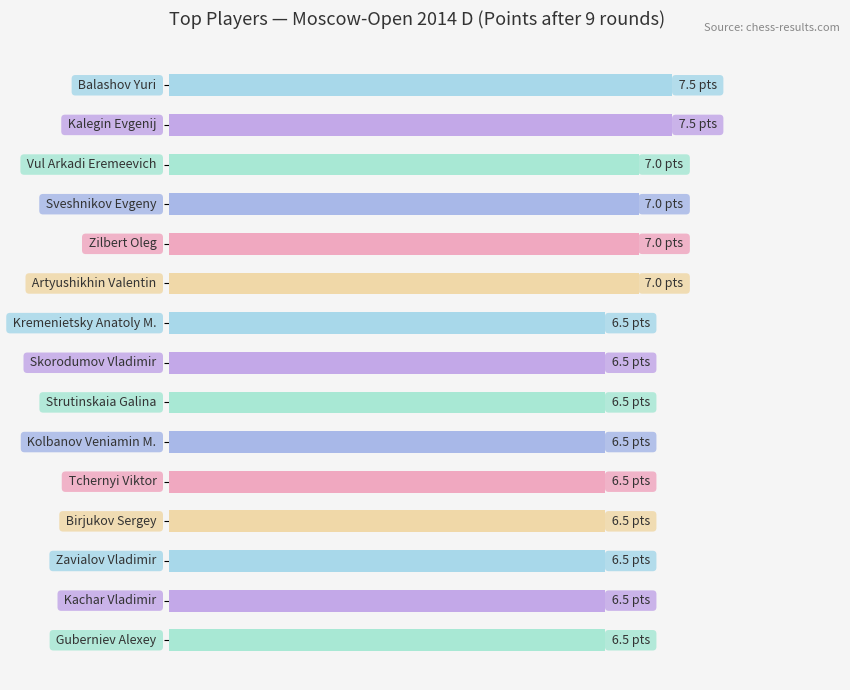

Are the bars horizontal?

Yes